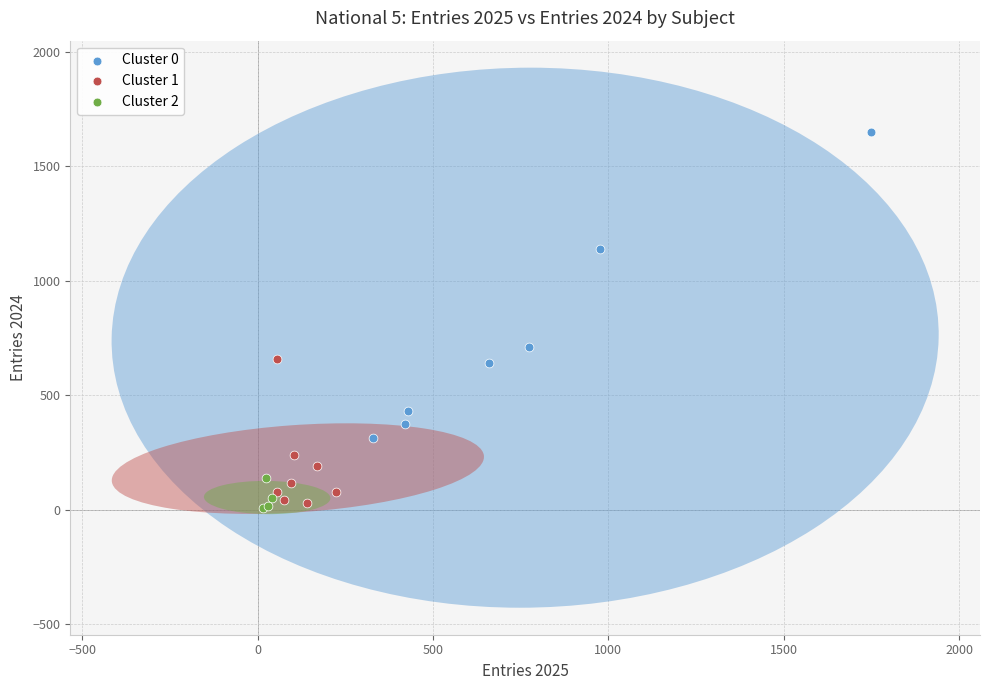

Which series reaches the maximum Y coordinate?

Cluster 0